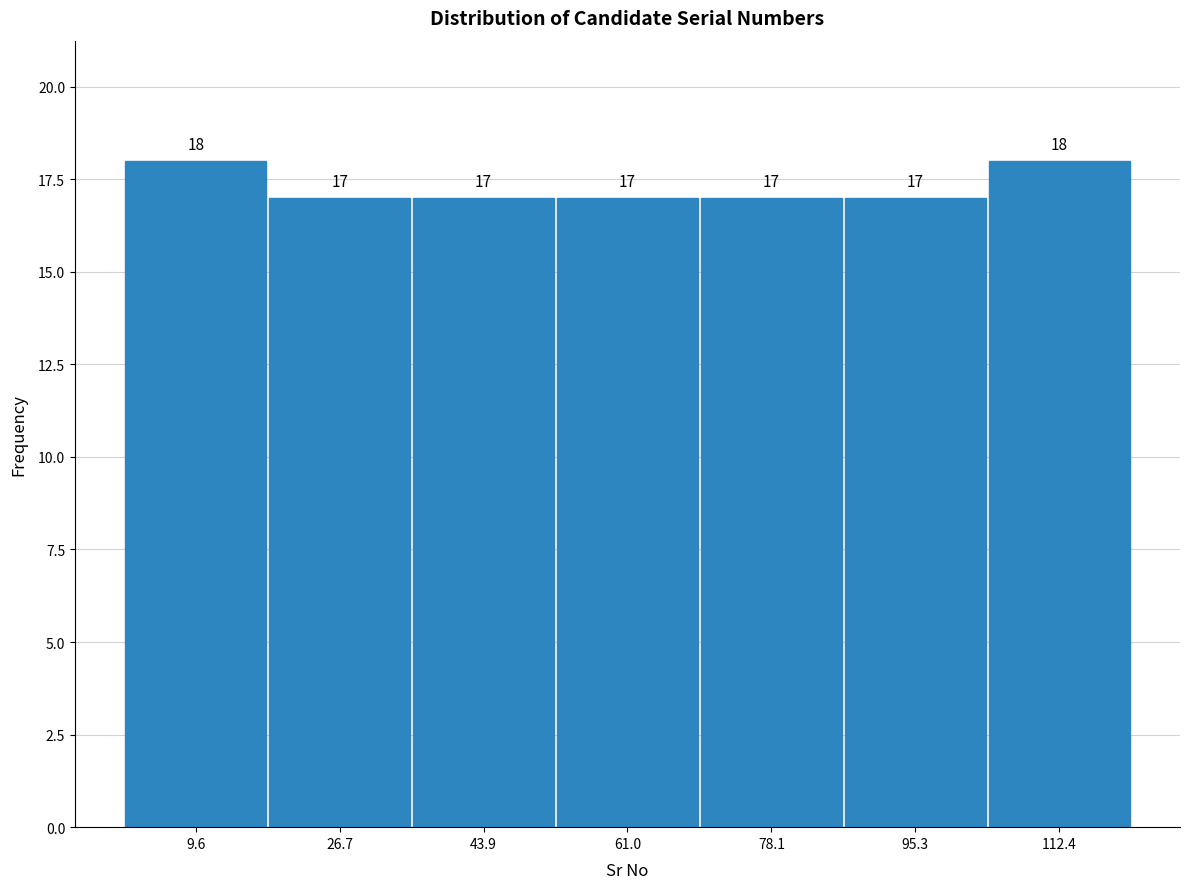

How tall is the bar that spans 18 to 36 on the x-axis? The bar edges are not printed on the chart, so give them approximately, as read against the axis.

17